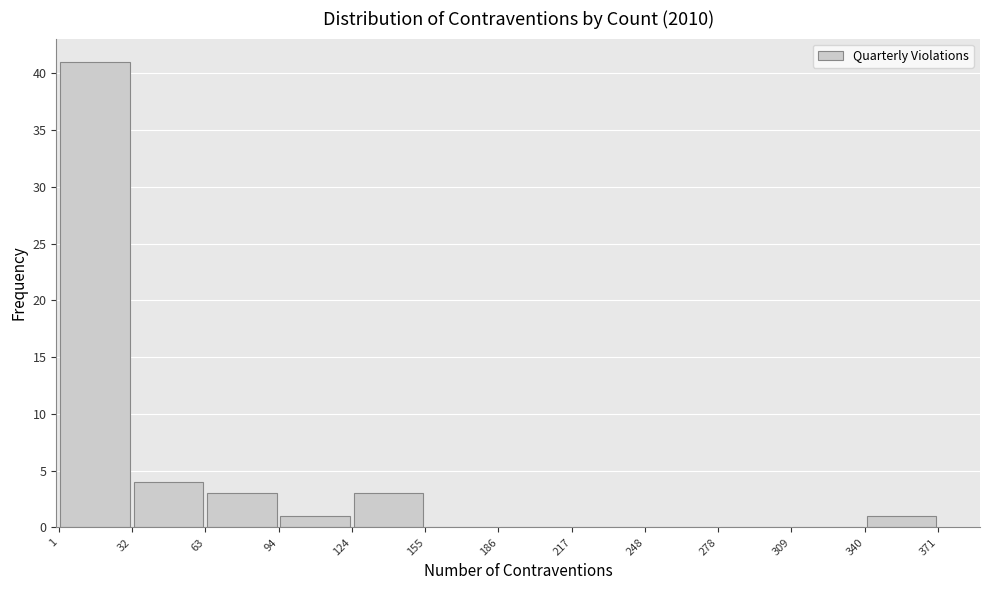

Reading left to right, transcribe this chart: for each bar, give the range it covers on the x-axis and its height. The values are not printed on the chart, so give them approximately, as read against the axis.

1 to 32: 41
32 to 63: 4
63 to 94: 3
94 to 124: 1
124 to 155: 3
155 to 186: 0
186 to 217: 0
217 to 248: 0
248 to 278: 0
278 to 309: 0
309 to 340: 0
340 to 371: 1